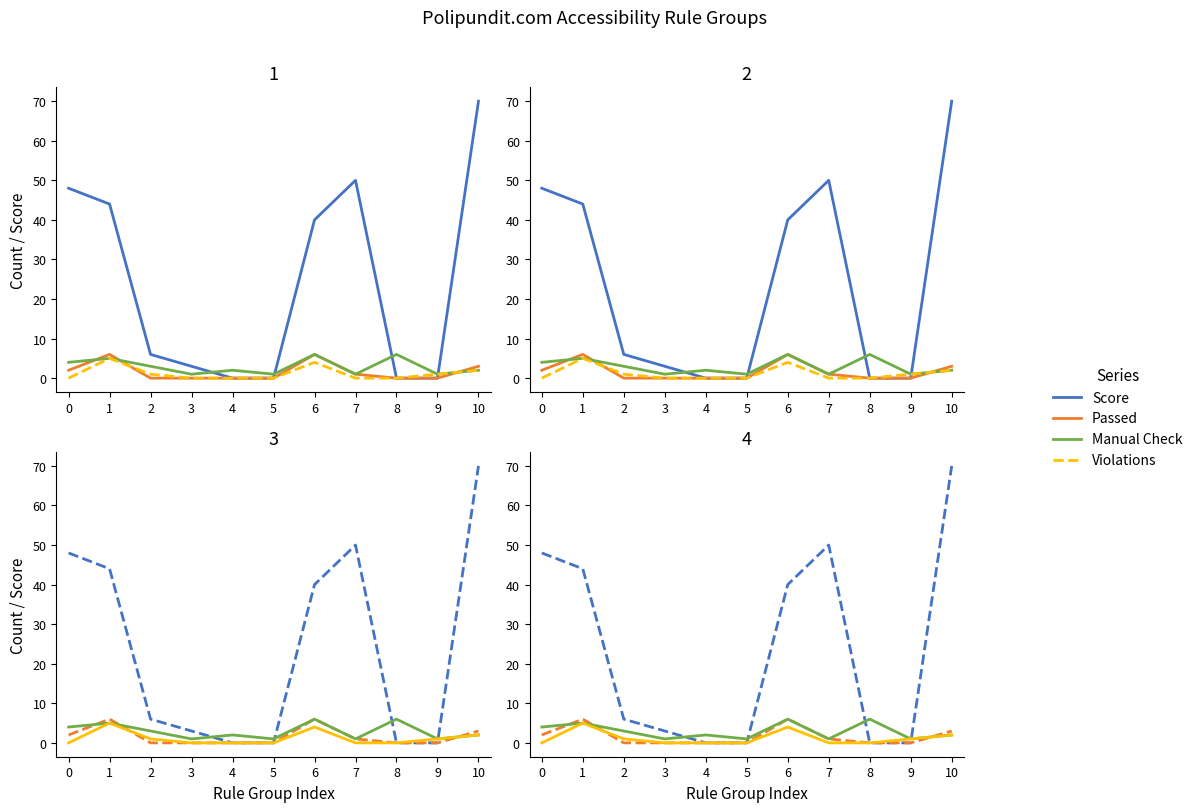

Which label corresponds to the smallest value in the chart?

4